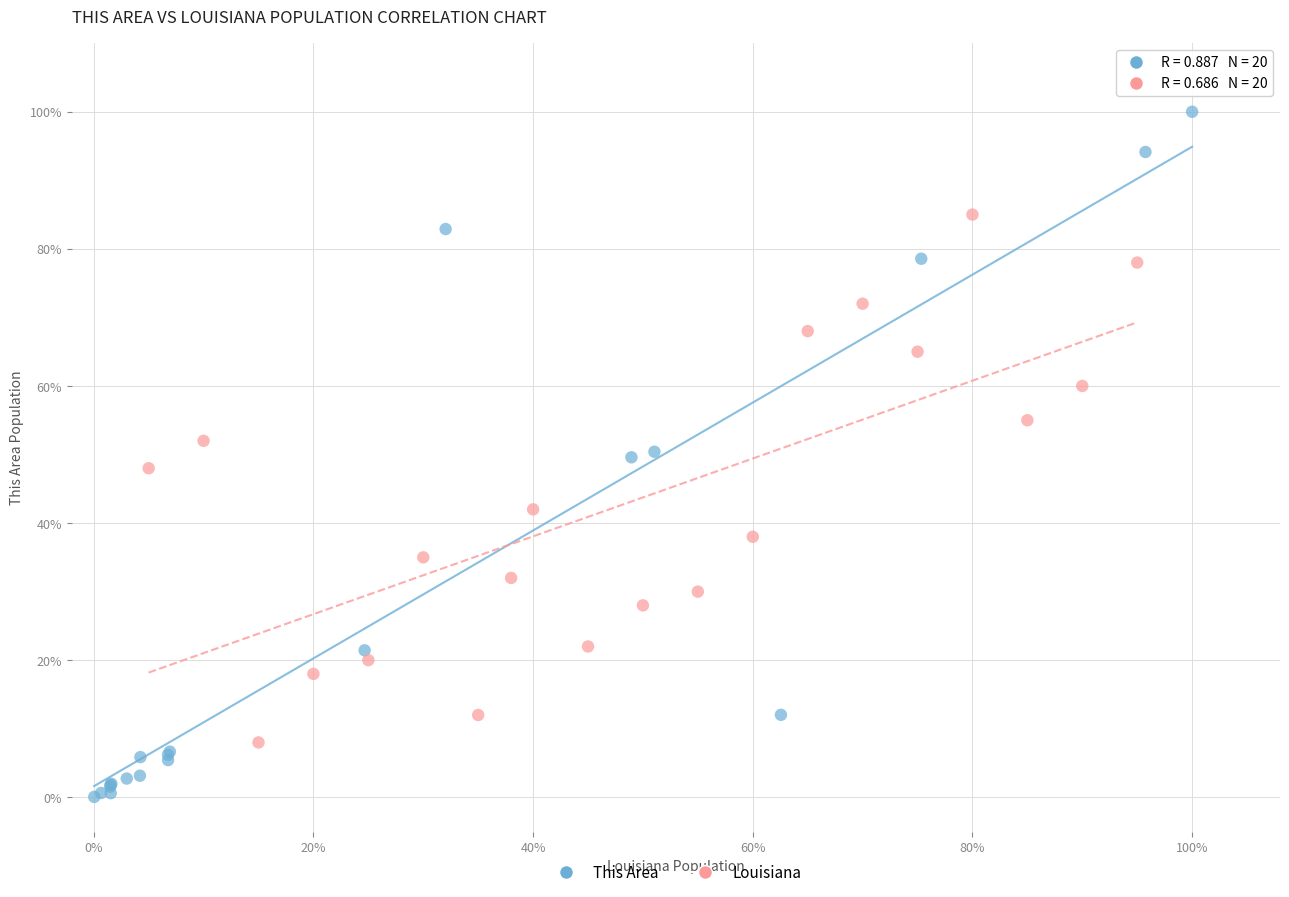

Which series has the widest spread of Y values?

This Area